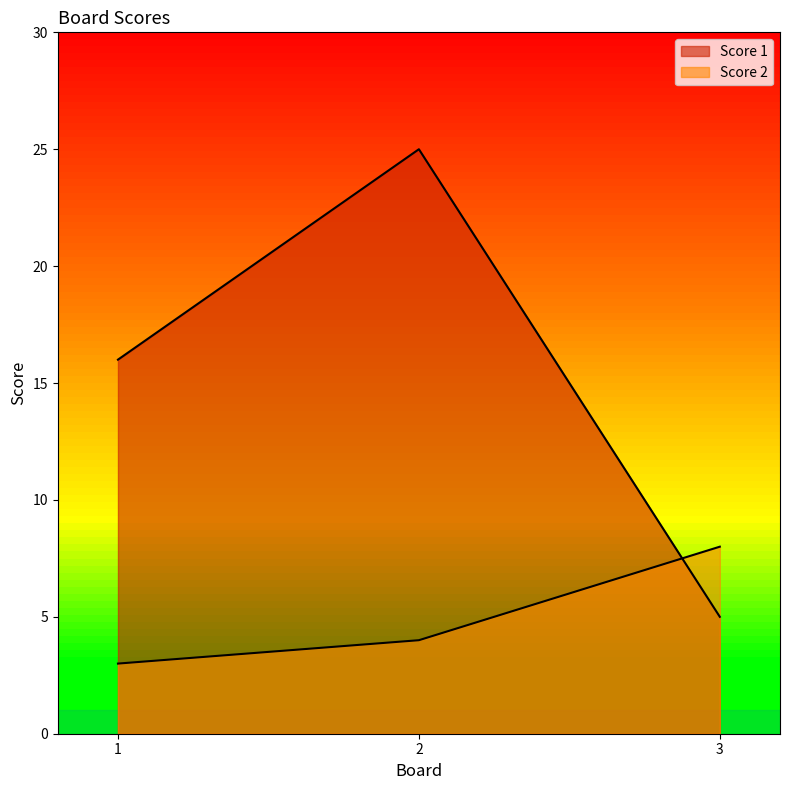

Rank the series at 3 from lowest to highest value.

Score 1, Score 2